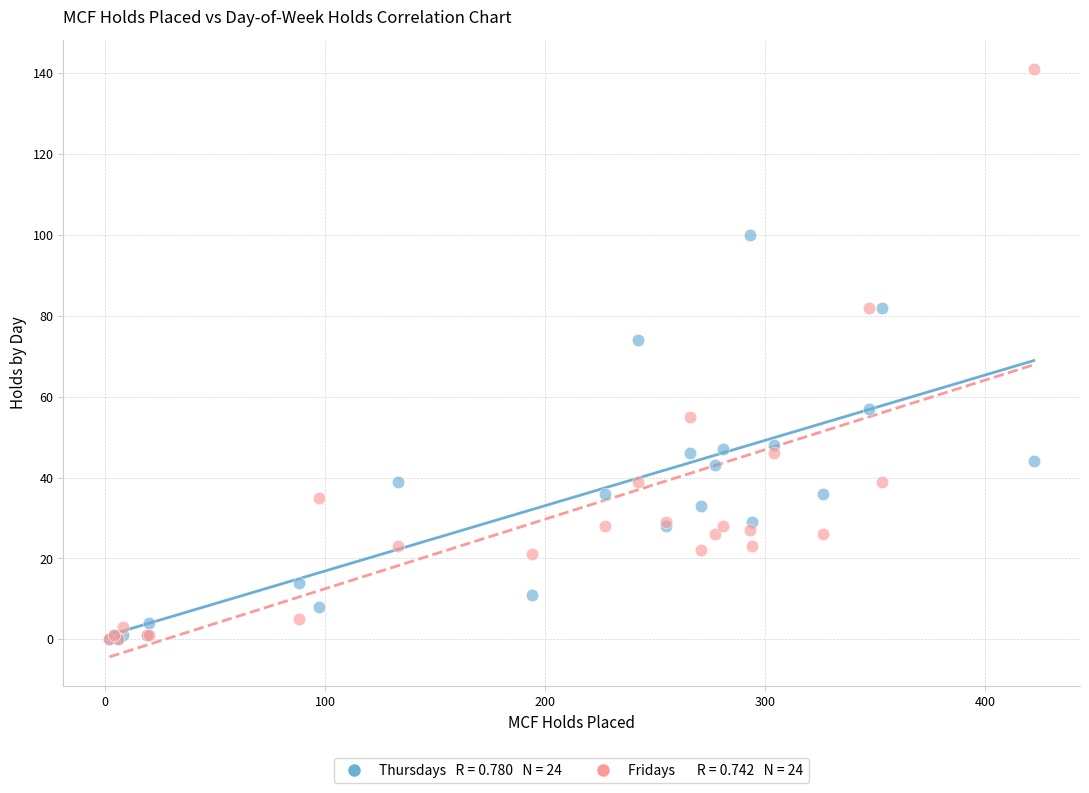

Across all series, what Y value is closest to 70?

74